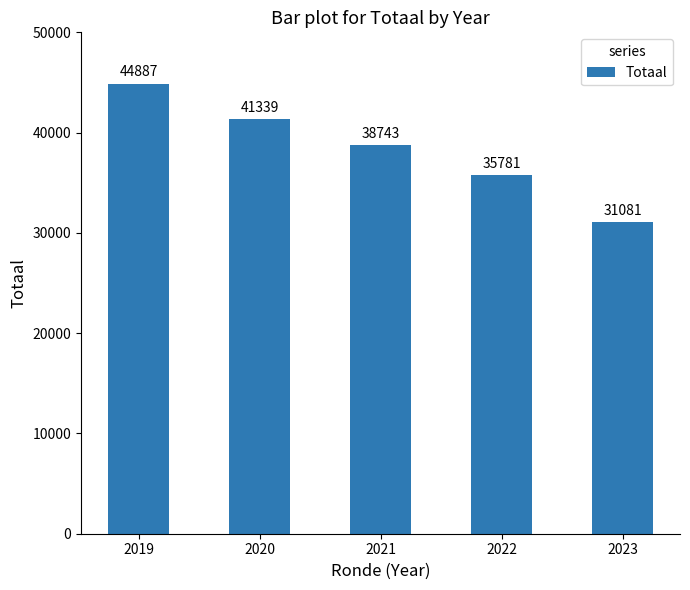

Rank the categories by value from highest to lowest.

2019, 2020, 2021, 2022, 2023